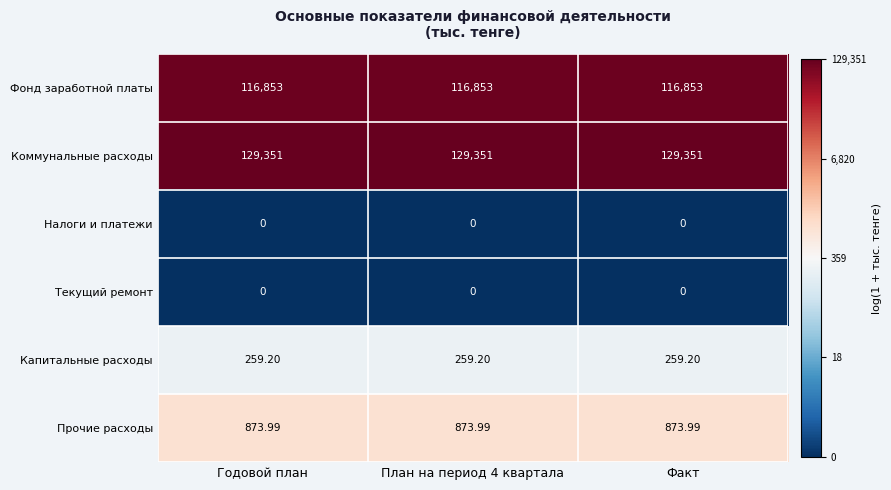

Is the value of Прочие расходы at Годовой план greater than the value of Налоги и платежи at Факт?

Yes